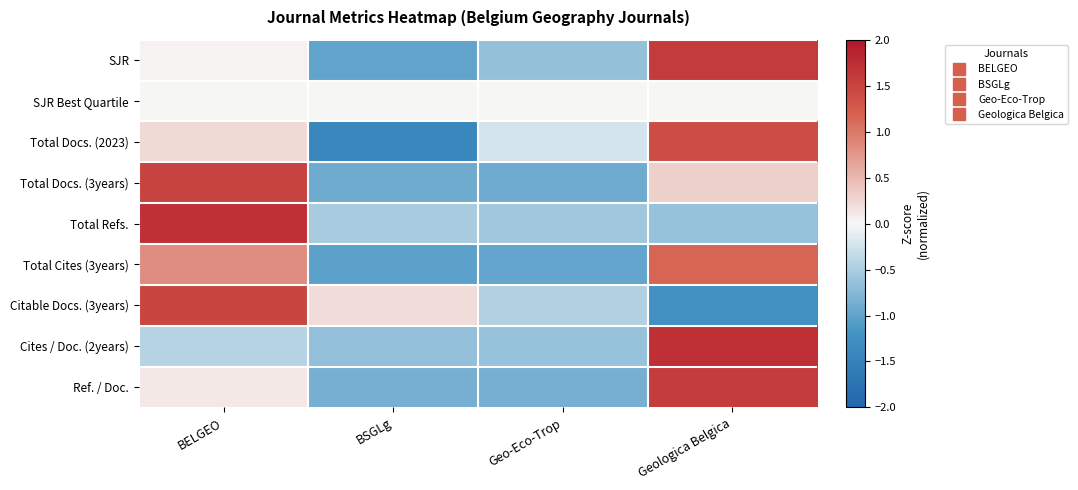

Reading left to right, transcribe all the data shown in this chart.

SJR: BELGEO=0.0	BSGLg=-1.0	Geo-Eco-Trop=-0.6	Geologica Belgica=1.6
SJR Best Quartile: BELGEO=0.0	BSGLg=0.0	Geo-Eco-Trop=0.0	Geologica Belgica=0.0
Total Docs. (2023): BELGEO=0.2	BSGLg=-1.4	Geo-Eco-Trop=-0.2	Geologica Belgica=1.4
Total Docs. (3years): BELGEO=1.5	BSGLg=-0.9	Geo-Eco-Trop=-0.9	Geologica Belgica=0.3
Total Refs.: BELGEO=1.7	BSGLg=-0.5	Geo-Eco-Trop=-0.6	Geologica Belgica=-0.6
Total Cites (3years): BELGEO=0.8	BSGLg=-1.0	Geo-Eco-Trop=-1.0	Geologica Belgica=1.1
Citable Docs. (3years): BELGEO=1.5	BSGLg=0.2	Geo-Eco-Trop=-0.5	Geologica Belgica=-1.2
Cites / Doc. (2years): BELGEO=-0.4	BSGLg=-0.7	Geo-Eco-Trop=-0.6	Geologica Belgica=1.7
Ref. / Doc.: BELGEO=0.1	BSGLg=-0.9	Geo-Eco-Trop=-0.9	Geologica Belgica=1.6